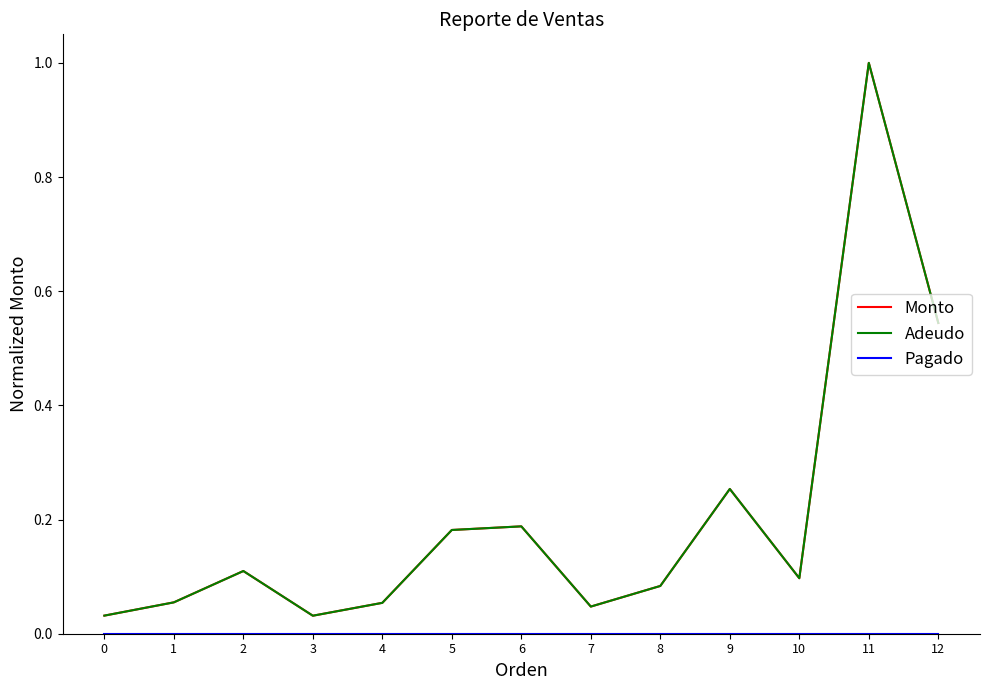

Reading right to left, extract all data points from this chart.

Monto: 0.5	1.0	0.1	0.3	0.1	0.0	0.2	0.2	0.1	0.0	0.1	0.1	0.0
Adeudo: 0.5	1.0	0.1	0.3	0.1	0.0	0.2	0.2	0.1	0.0	0.1	0.1	0.0
Pagado: 0.0	0.0	0.0	0.0	0.0	0.0	0.0	0.0	0.0	0.0	0.0	0.0	0.0